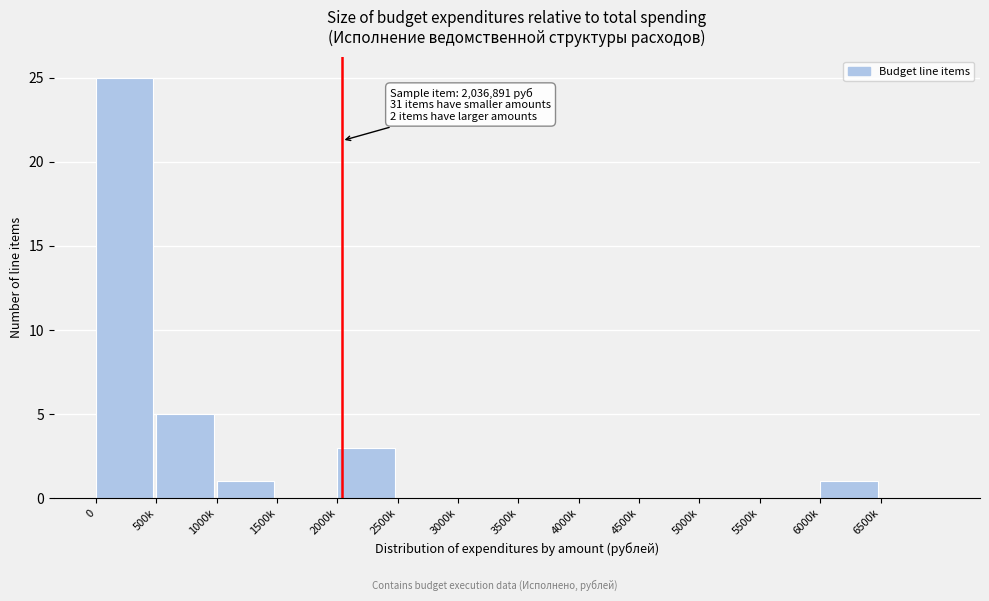

Reading right to left, what are all the values shown in this chart?

6500k=0	6000k=1	5500k=0	5000k=0	4500k=0	4000k=0	3500k=0	3000k=0	2500k=0	2000k=3	1500k=0	1000k=1	500k=5	0=25